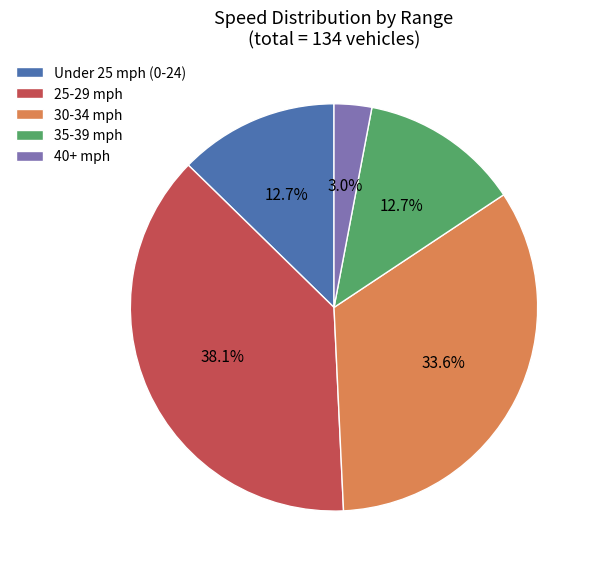

Between Under 25 mph (0-24) and 25-29 mph, which is larger?

25-29 mph